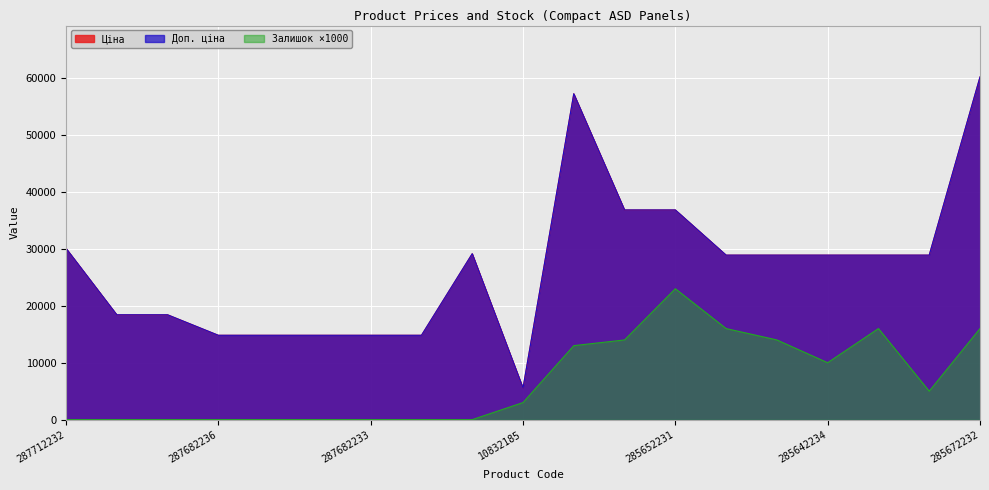

What value does the Ціна series have at 285642235?

28901.7